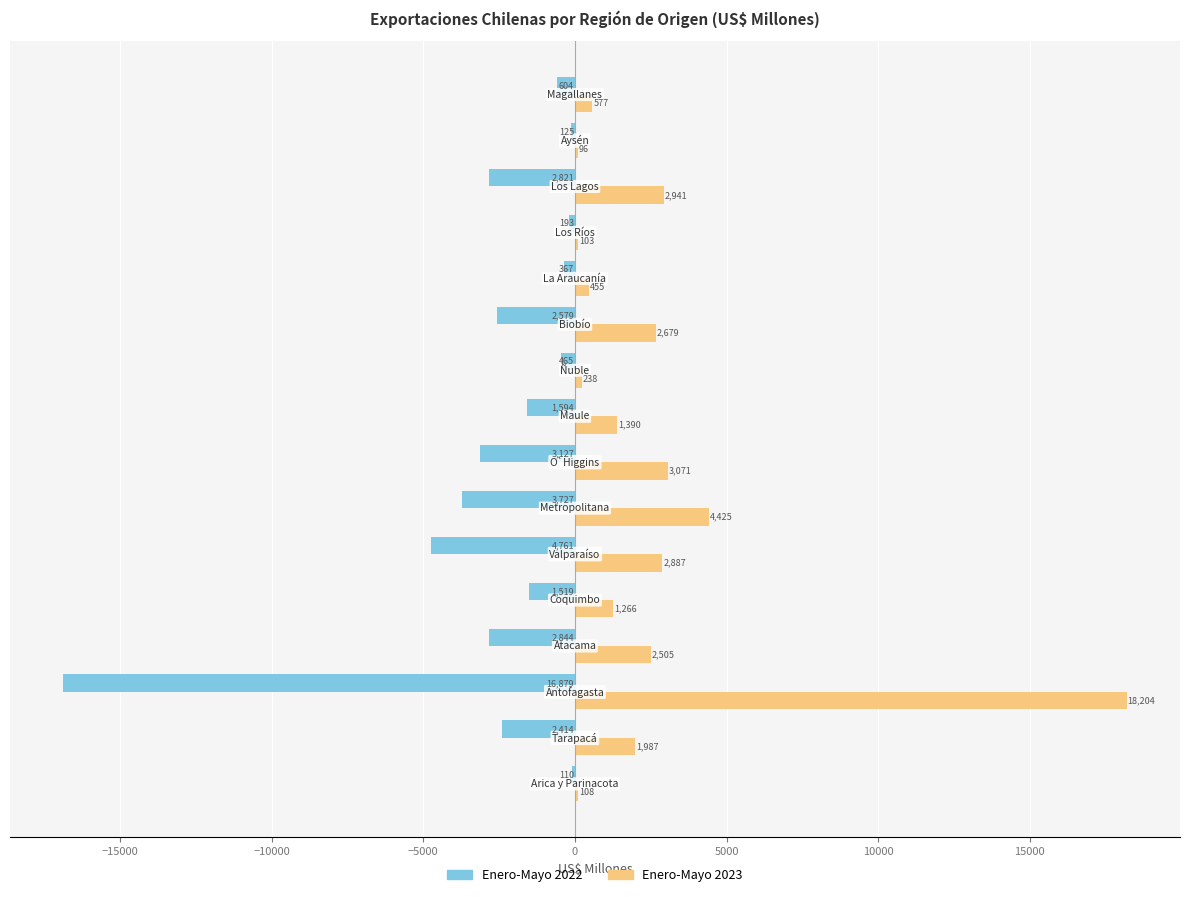

What is the average value of the Enero-Mayo 2022 series?

-2758.2